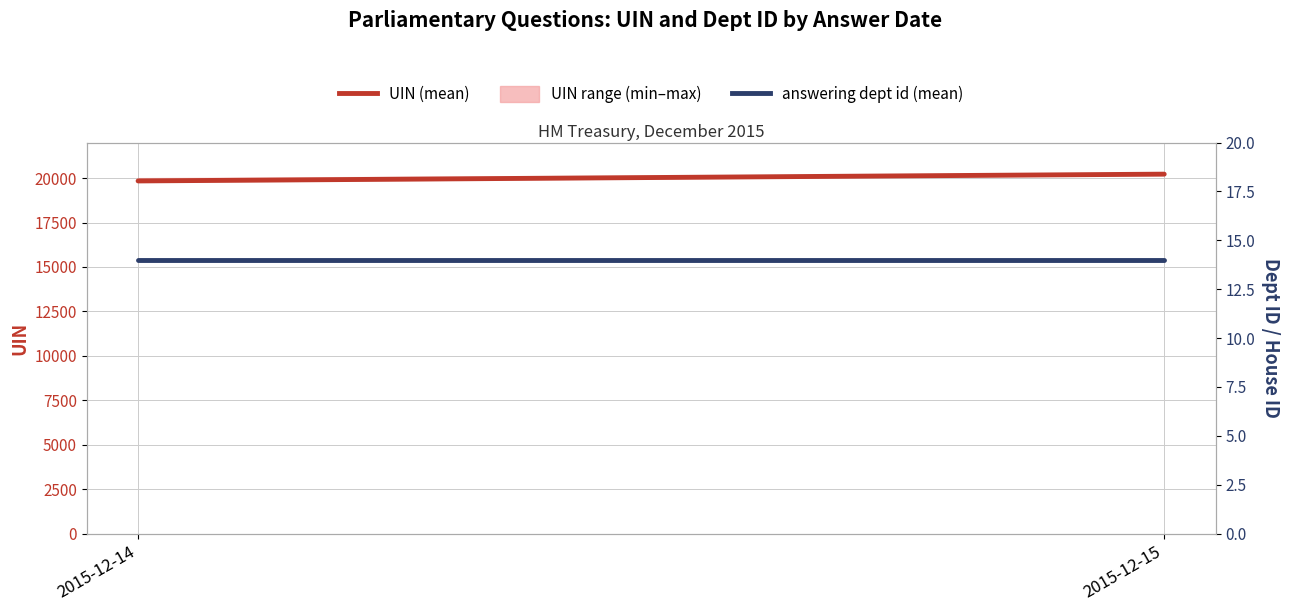

Where is answering dept id (mean) nearest to the value 14?

2015-12-14